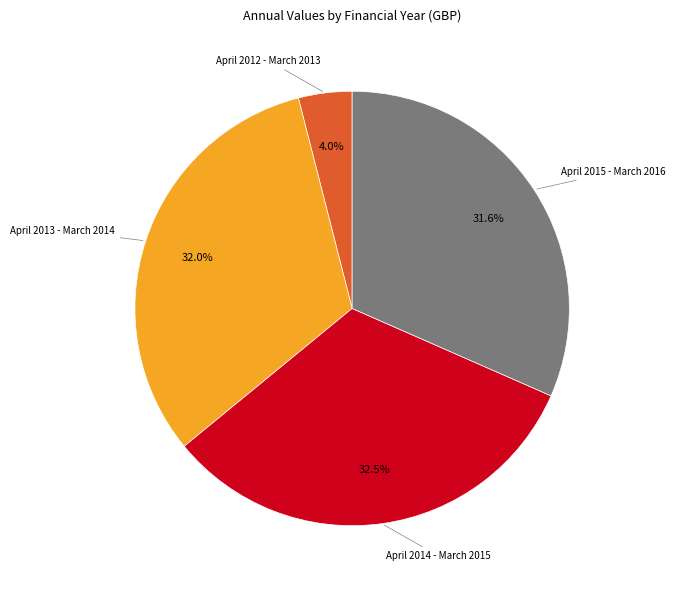

Is there a majority slice in this chart?

No